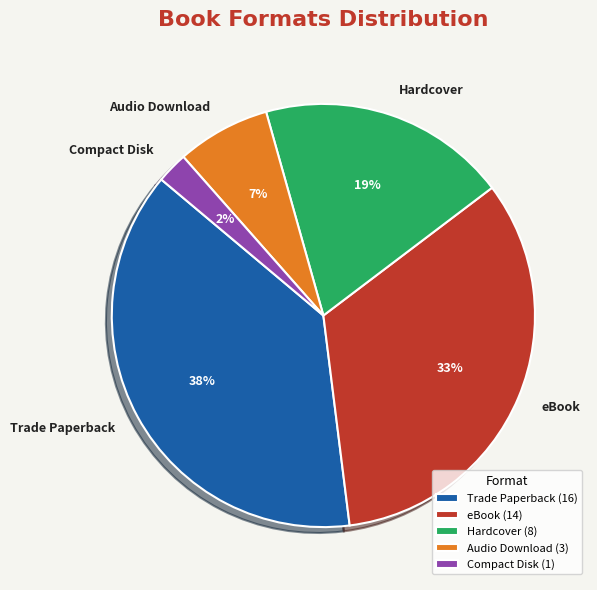

How many segments does this pie chart have?

5